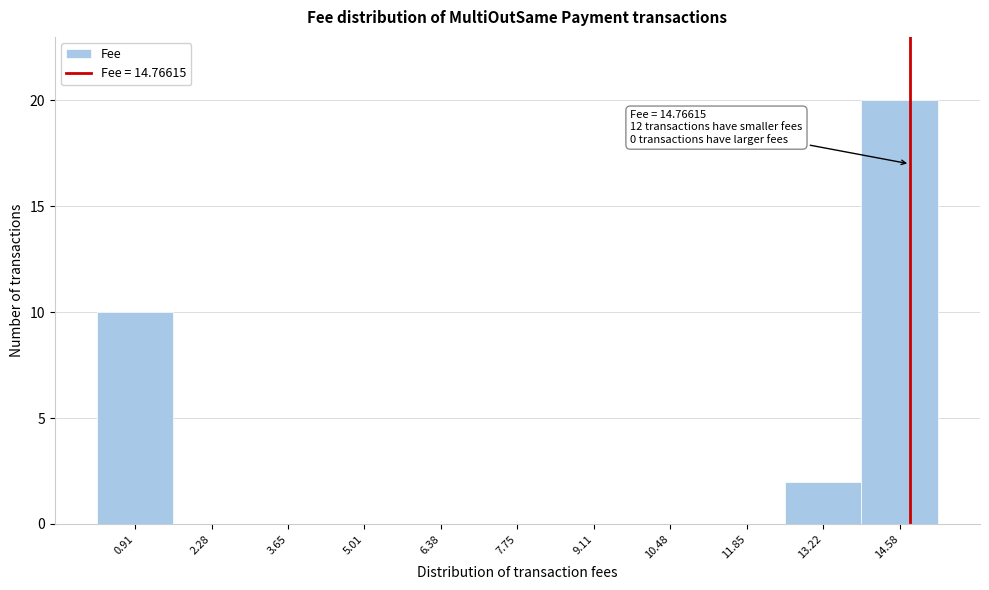

Which range on the x-axis has the tallest bar?

13.8 to 15.2